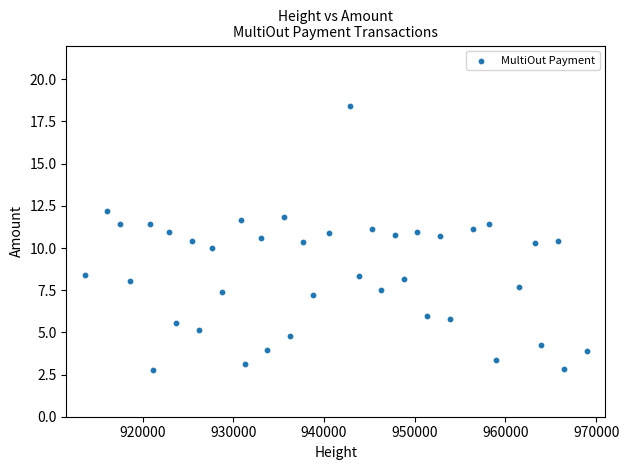

What is the range of Y values (max minus min)?

15.7